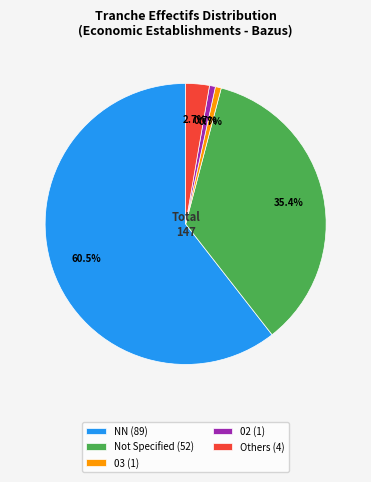

What is the total percentage of 02 (1) and 03 (1)?

1.4%